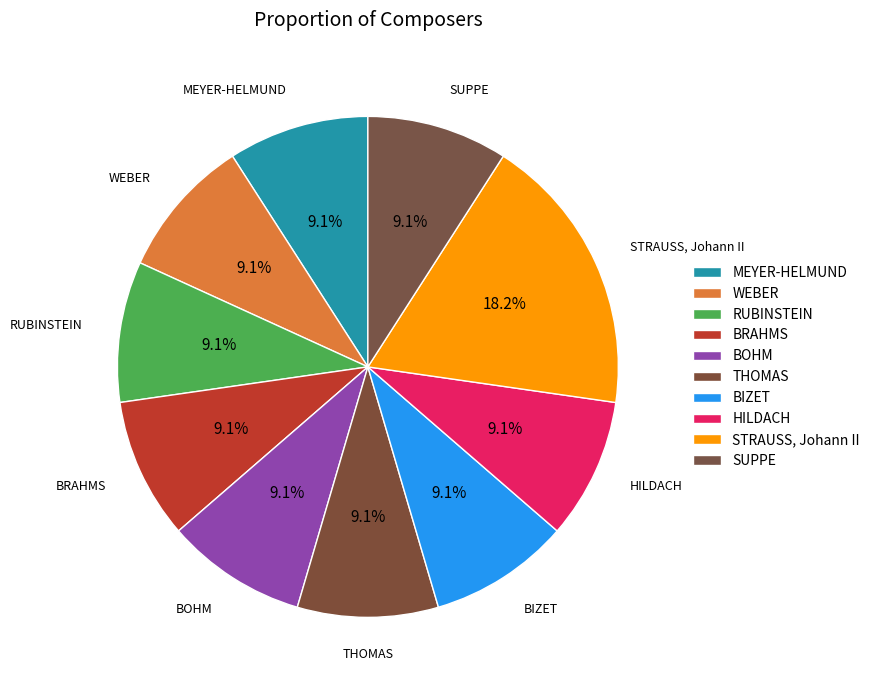

What percentage is the SUPPE slice, to the nearest percent?

9%